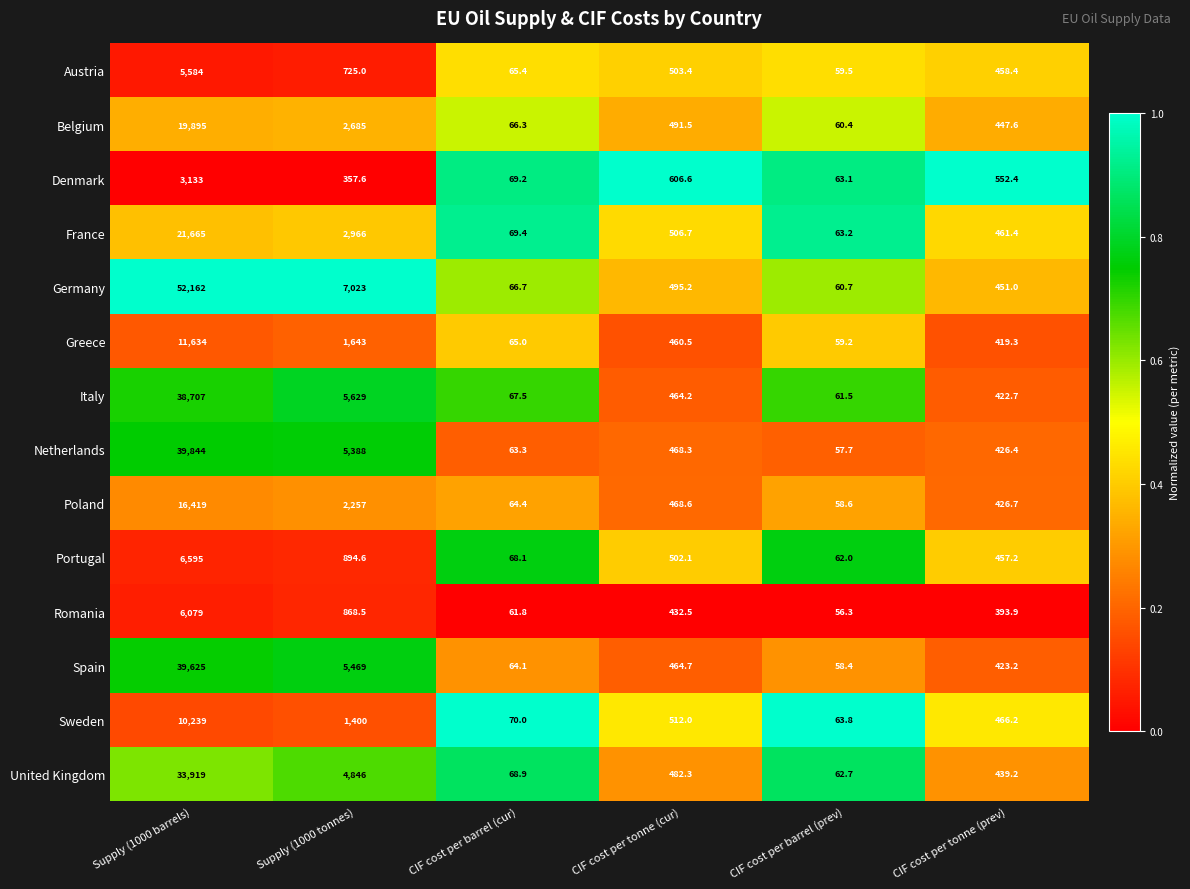

Between CIF cost per barrel (prev) and CIF cost per tonne (prev), which series saw the biggest shift?

Denmark